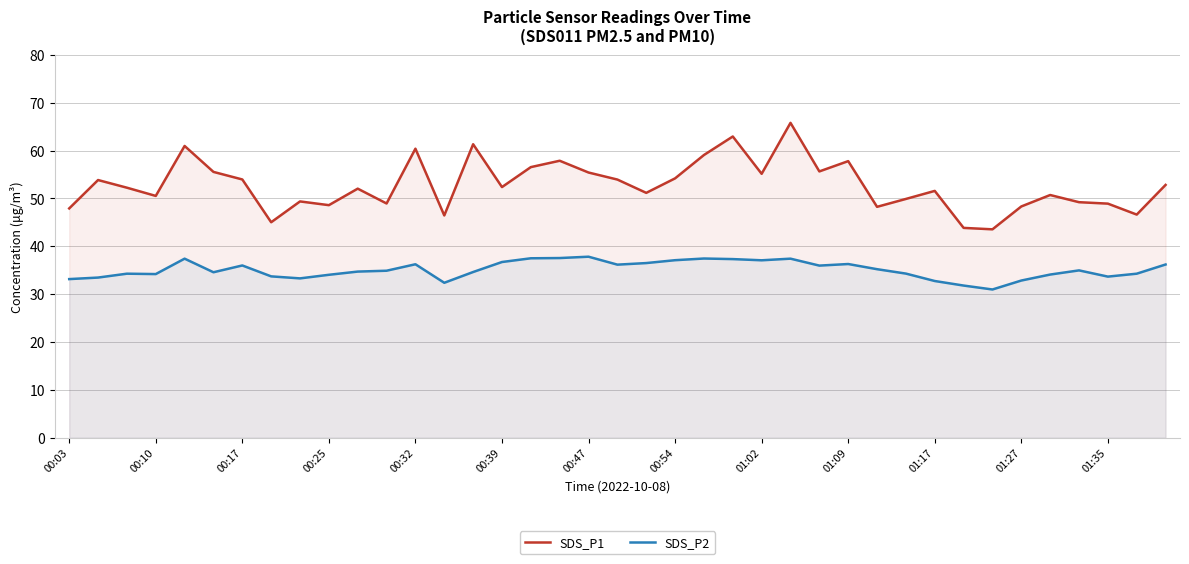

What is the smallest value displayed?

31.0